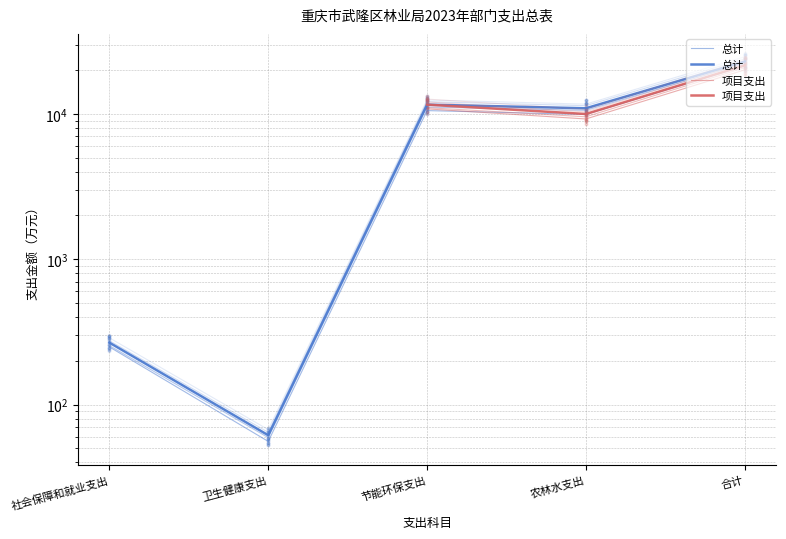

What are all the series names shown in the legend?

总计, 项目支出